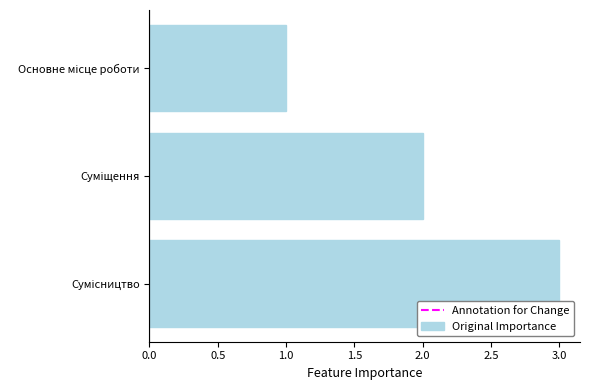

What is the sum of all values?

6